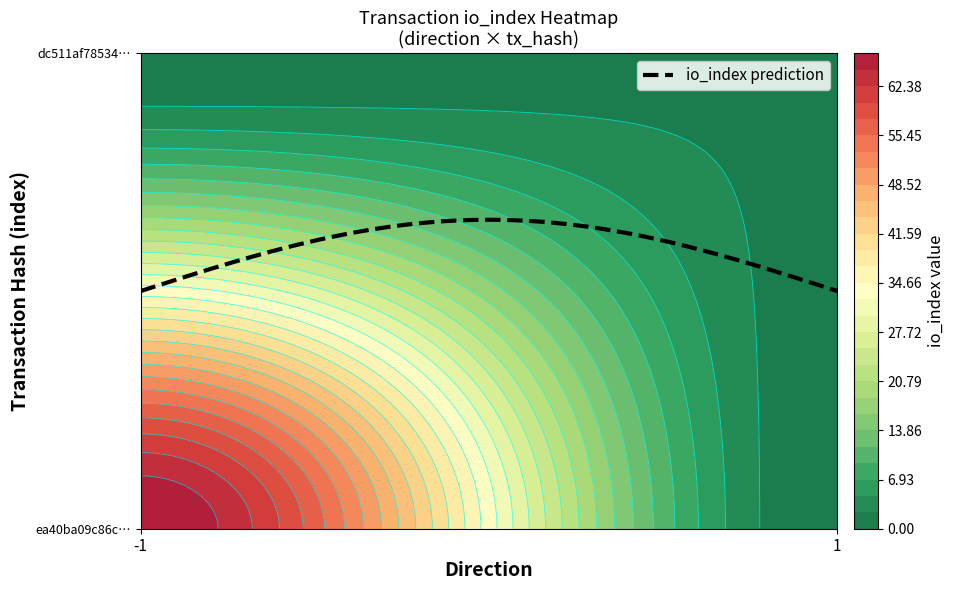

Reading right to left, list all the values displayed in this chart.

ea40ba09c86c277332b200f771b78aec13f57a9: io_index=67	direction=-1
dc511af78534d678930b45b5420db8021b79ceb: io_index=2	direction=1